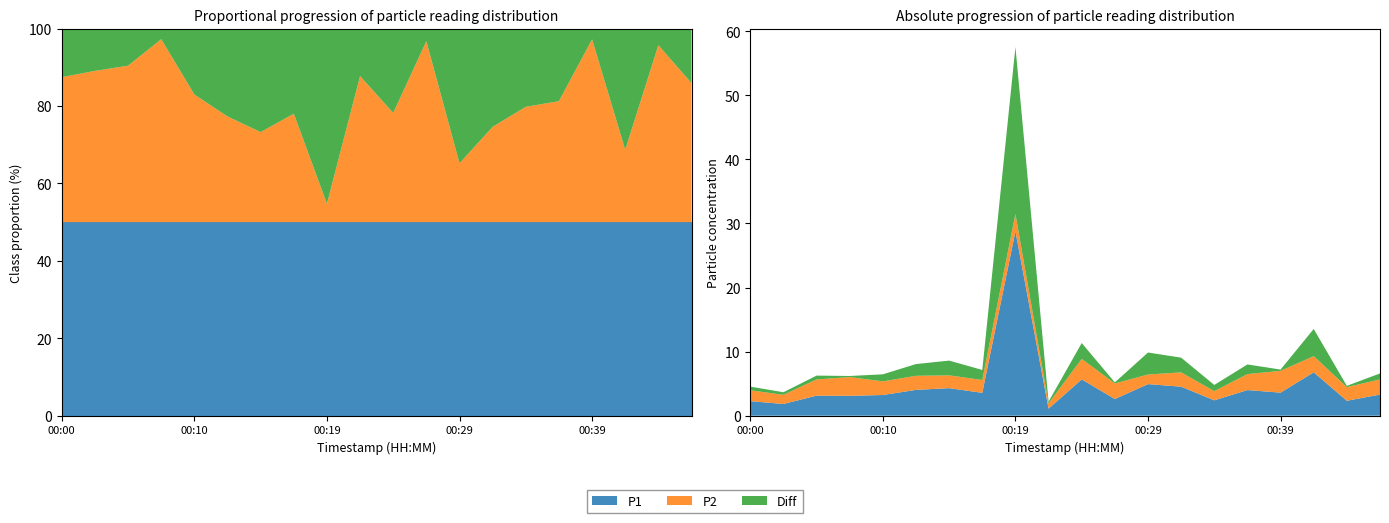

Reading left to right, what are all the values shown in this chart?

P1: 00:00=2.3	00:02=1.8	00:05=3.1	00:07=3.1	00:10=3.2	00:12=4.0	00:15=4.3	00:17=3.6	00:19=28.8	00:22=1.1	00:24=5.7	00:27=2.6	00:29=4.9	00:32=4.5	00:34=2.4	00:37=4.0	00:39=3.6	00:42=6.8	00:44=2.3	00:46=3.3
P2: 00:00=1.7	00:02=1.4	00:05=2.5	00:07=2.9	00:10=2.1	00:12=2.2	00:15=2.0	00:17=2.0	00:19=2.7	00:22=0.8	00:24=3.2	00:27=2.4	00:29=1.5	00:32=2.2	00:34=1.4	00:37=2.5	00:39=3.4	00:42=2.5	00:44=2.1	00:46=2.4
Diff: 00:00=0.6	00:02=0.4	00:05=0.6	00:07=0.2	00:10=1.1	00:12=1.8	00:15=2.3	00:17=1.6	00:19=26.0	00:22=0.3	00:24=2.5	00:27=0.2	00:29=3.4	00:32=2.3	00:34=1.0	00:37=1.5	00:39=0.2	00:42=4.2	00:44=0.2	00:46=0.9